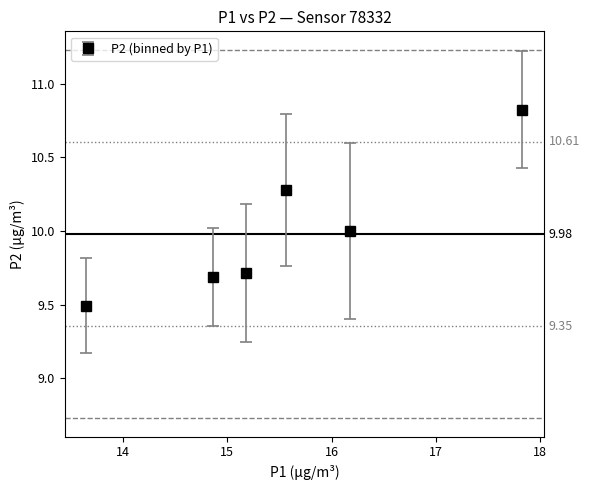

What is the value of the 4th point from the left?

10.3